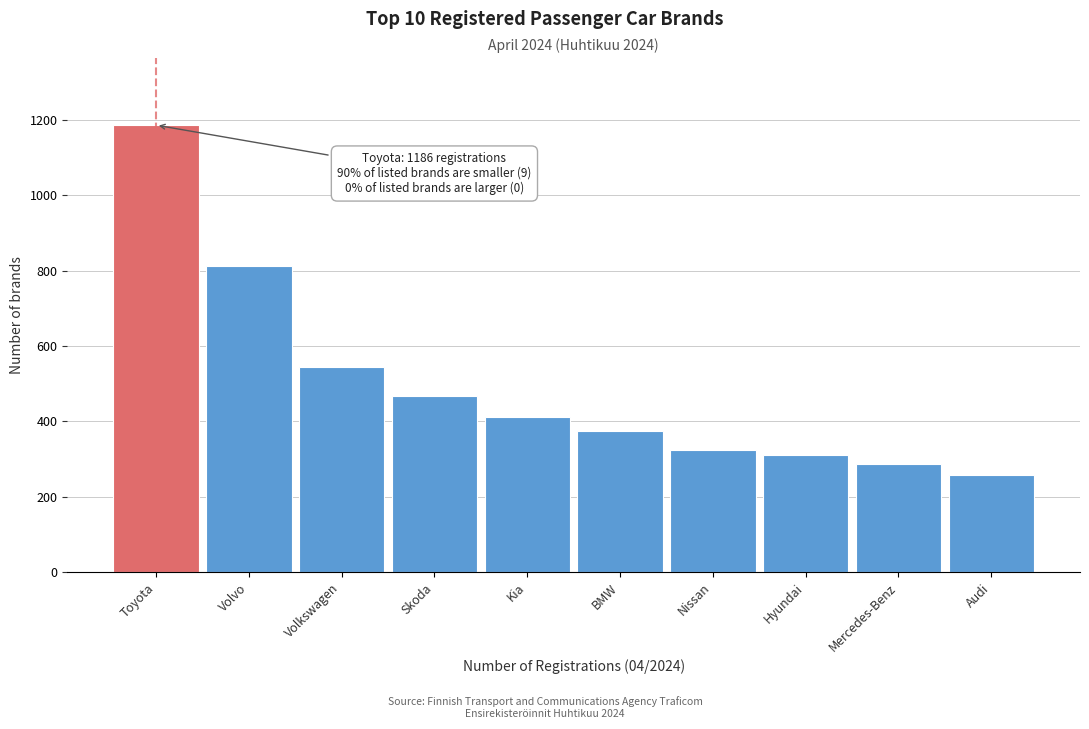

Reading left to right, what are all the values shown in this chart?

Toyota=1186	Volvo=812	Volkswagen=543	Skoda=466	Kia=411	BMW=375	Nissan=324	Hyundai=310	Mercedes-Benz=286	Audi=258